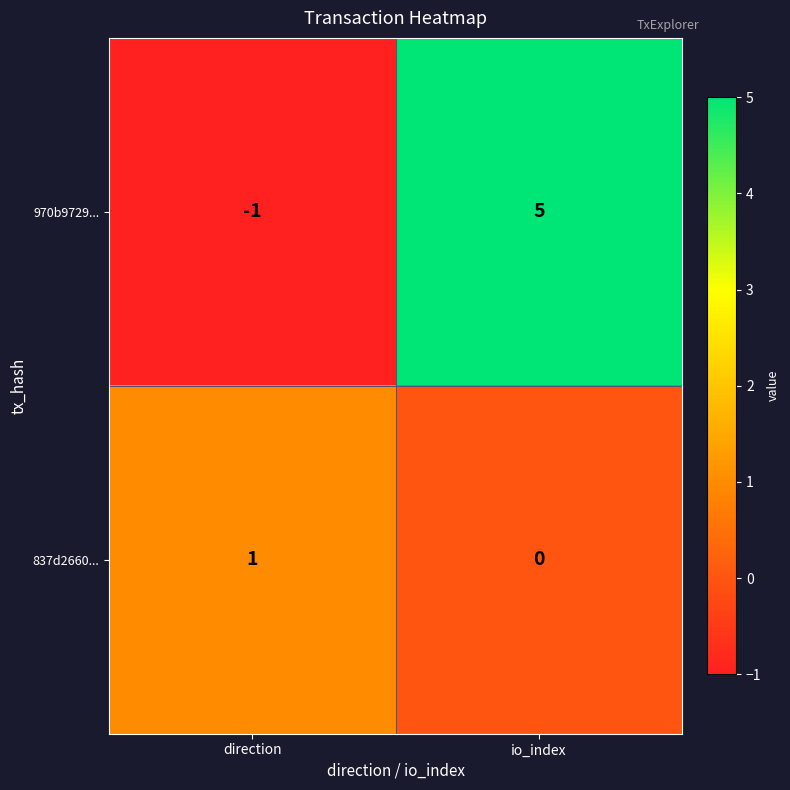

At which category is the sum across all series the highest?

io_index